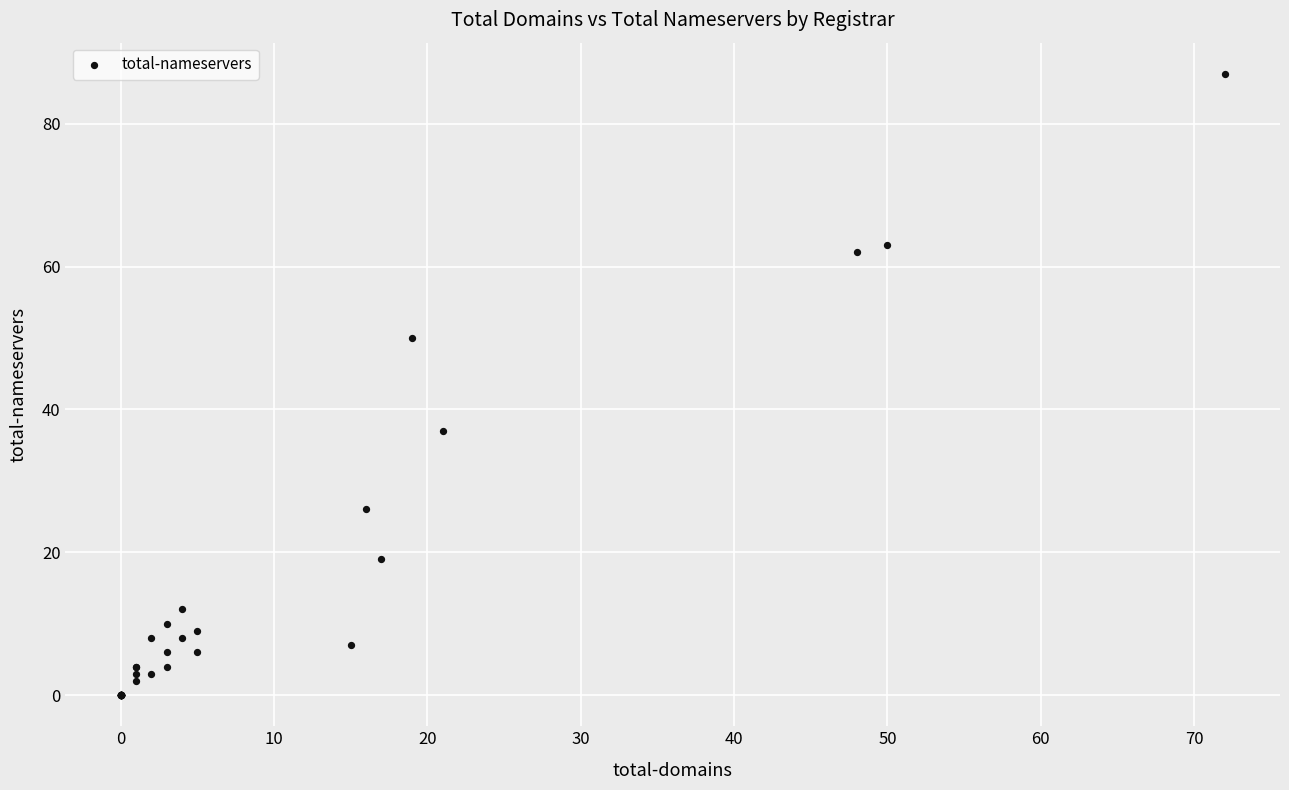

What Y value in the scatter plot is closest to 43?

37